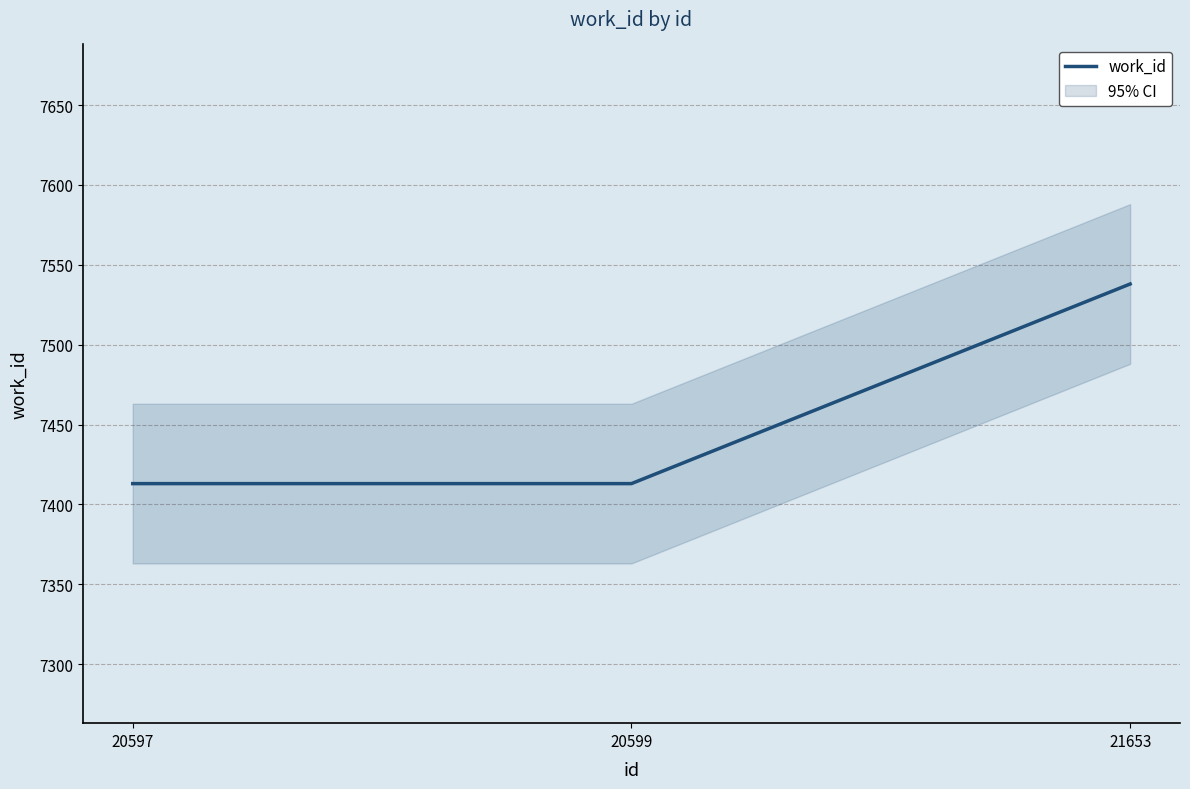

List the labels in order of value, smallest first.

20597, 20599, 21653